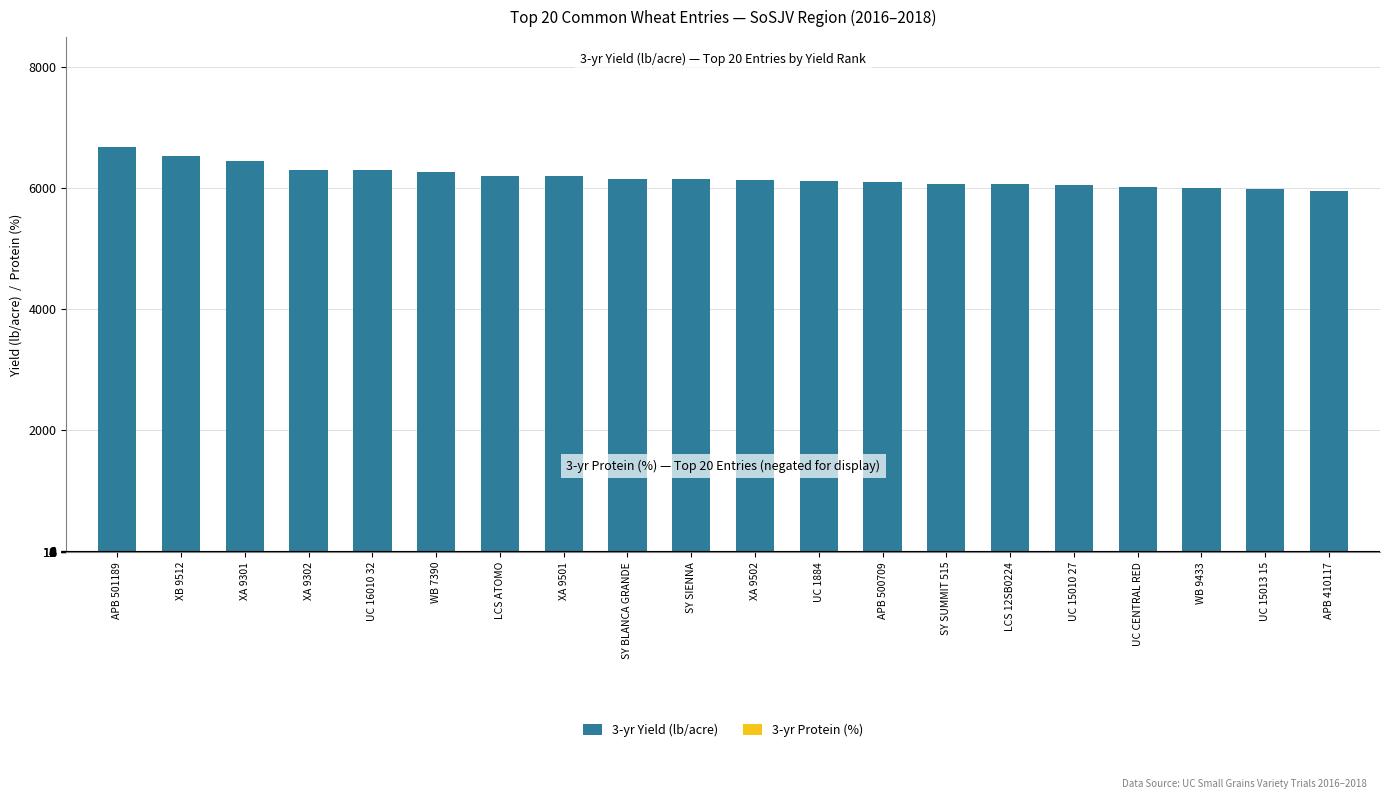

What is the difference between the highest and lowest values at UC 15010 27?

6072.1